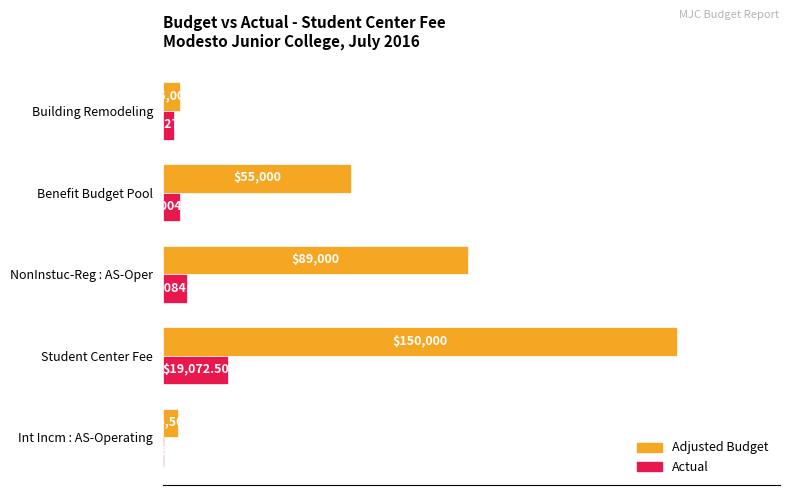

What are all the series names shown in the legend?

Adjusted Budget, Actual